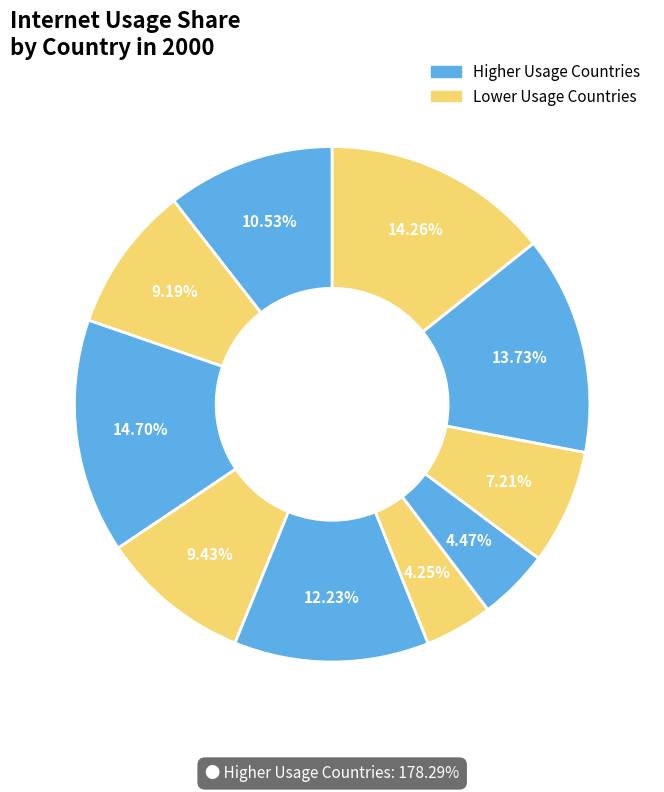

How many segments does this pie chart have?

10